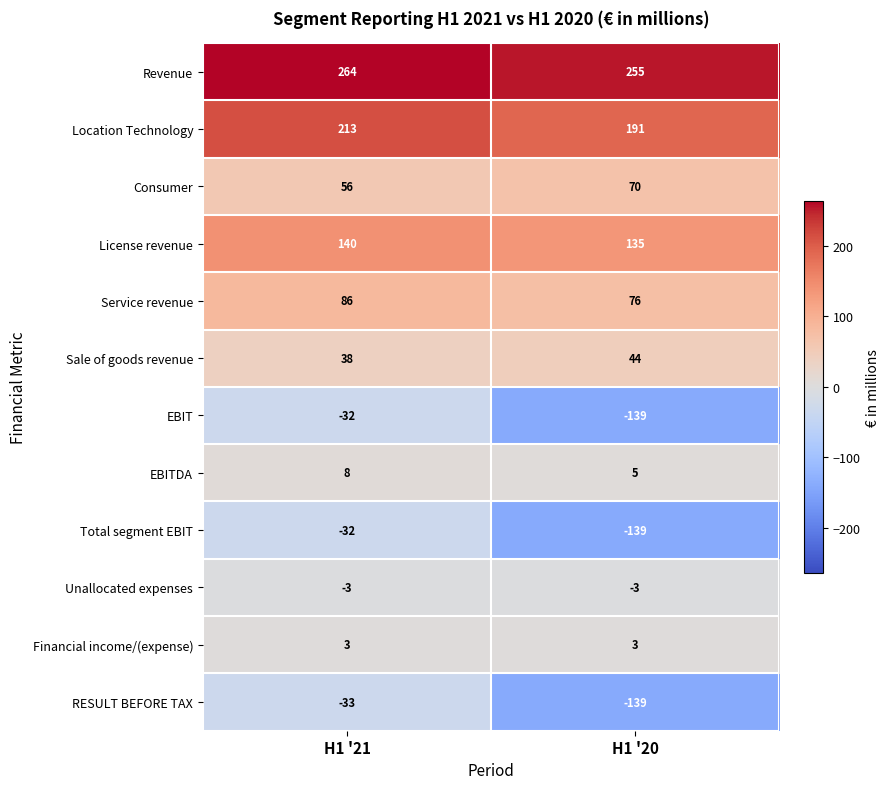

What is the difference between the highest and lowest values at H1 '20?

394